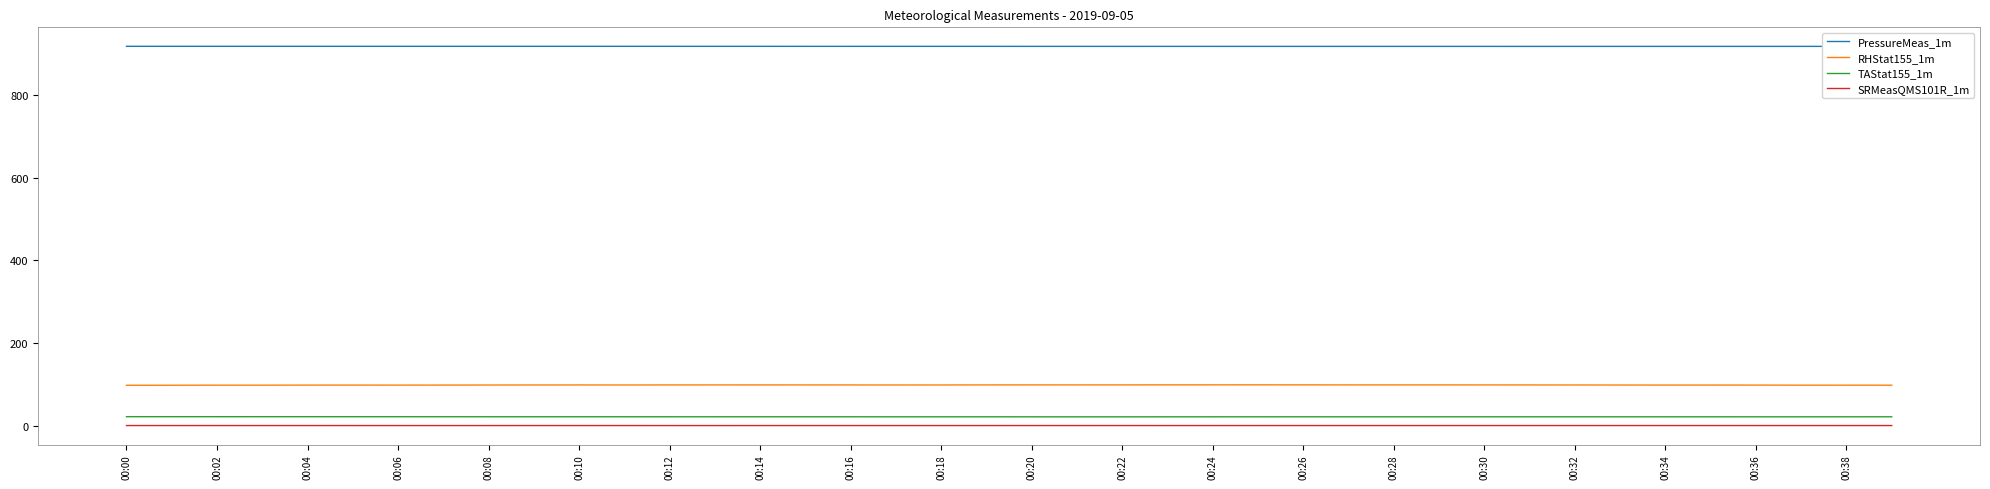

Which series has the largest total across all categories?

PressureMeas_1m